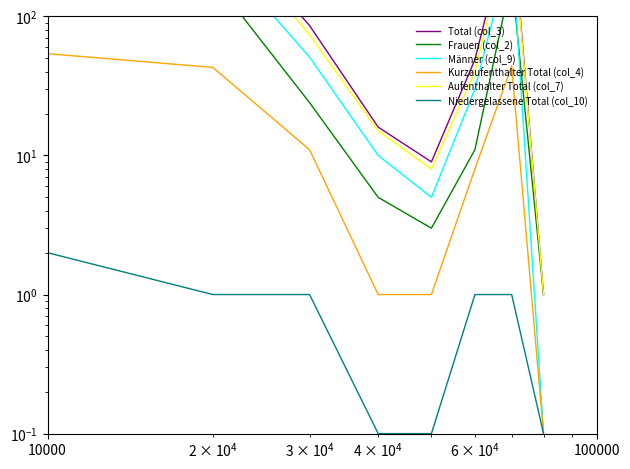

At how many categories does at least one series exceed 293?

3